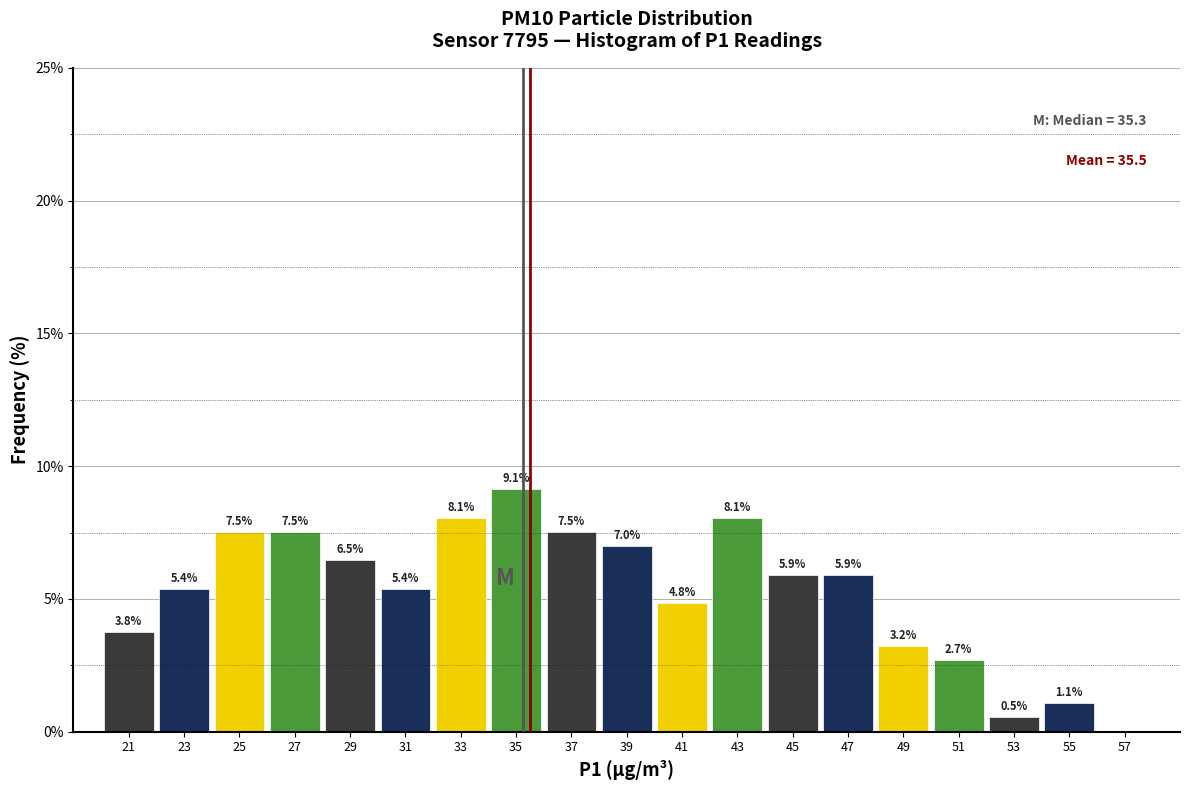

Which range on the x-axis has the tallest bar?

34 to 36